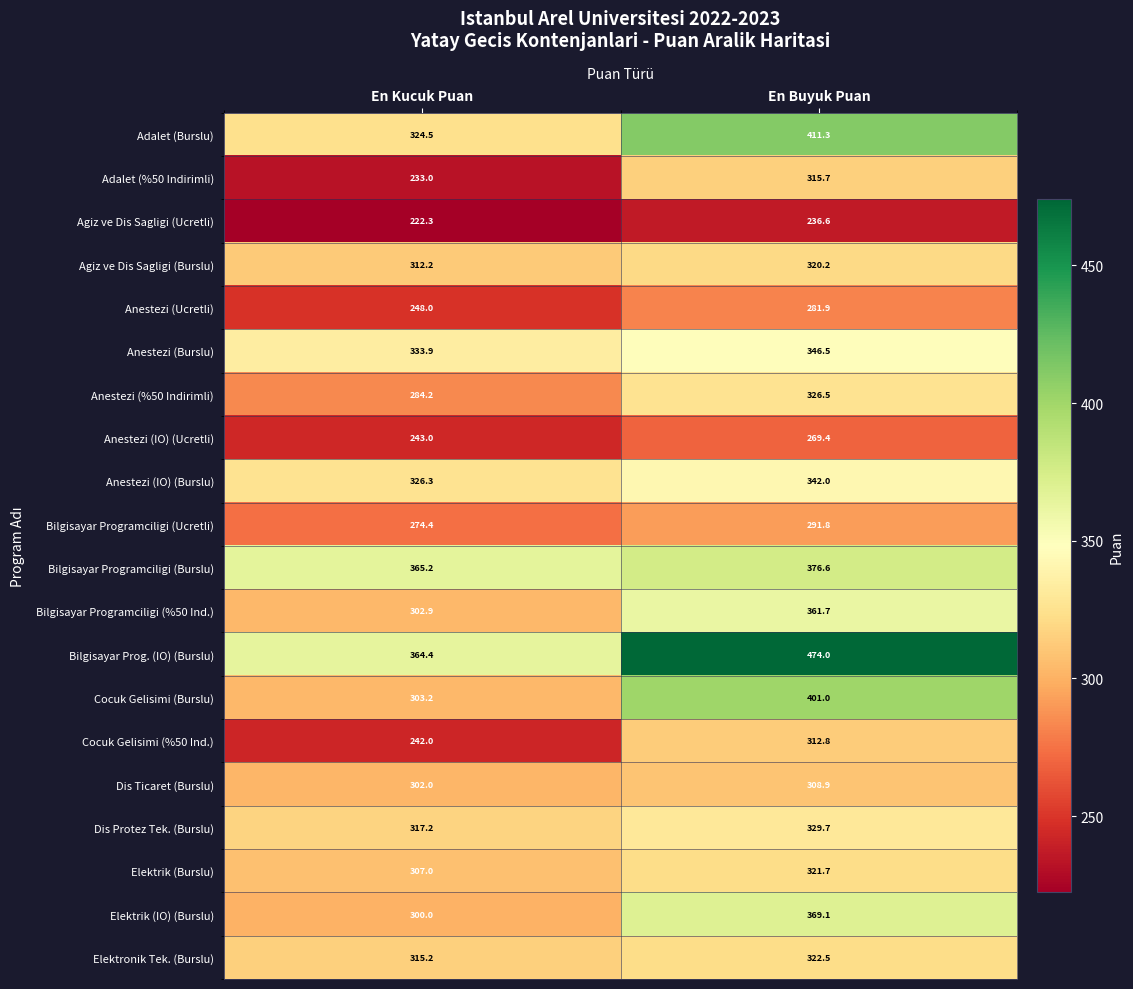

At which category does the chart reach its peak across all series?

En Buyuk Puan